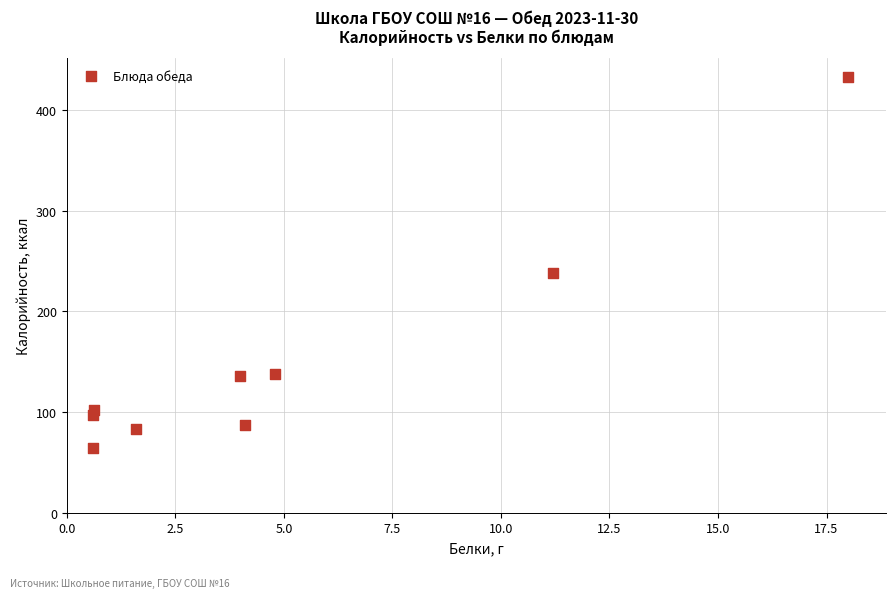

What Y value in the scatter plot is closest to 248?

238.7